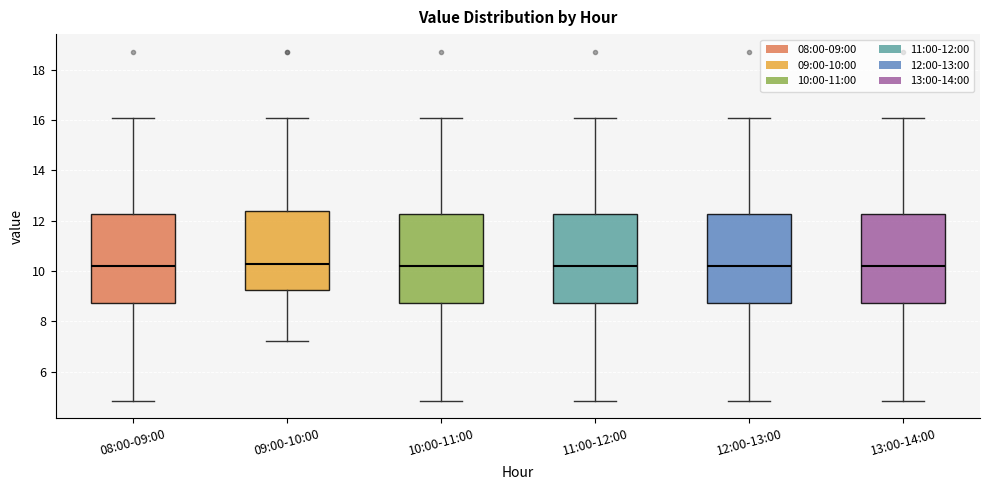

Reading left to right, transcribe this box plot: for each box, give where its median line is, the range the box spans, and where its two whiskers end, as read against the y-axis. The values are not printed on the chart, so give them approximately, as read against the axis.

08:00-09:00: median 10.2, box 8.8 to 12.2, whiskers 4.8 to 16.2
09:00-10:00: median 10.4, box 9.2 to 12.4, whiskers 7.2 to 16.2
10:00-11:00: median 10.2, box 8.8 to 12.2, whiskers 4.8 to 16.2
11:00-12:00: median 10.2, box 8.8 to 12.2, whiskers 4.8 to 16.2
12:00-13:00: median 10.2, box 8.8 to 12.2, whiskers 4.8 to 16.2
13:00-14:00: median 10.2, box 8.8 to 12.2, whiskers 4.8 to 16.2